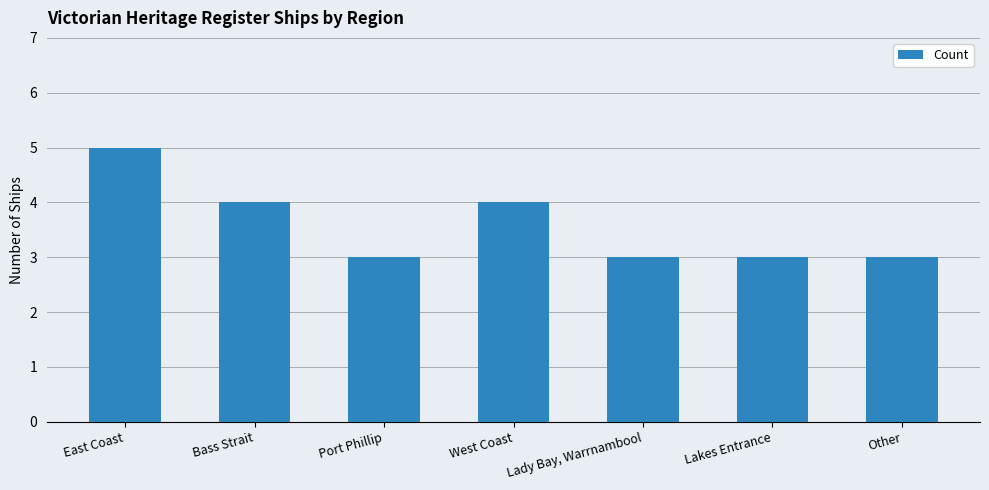

Which has a higher value, Lady Bay, Warrnambool or Bass Strait?

Bass Strait